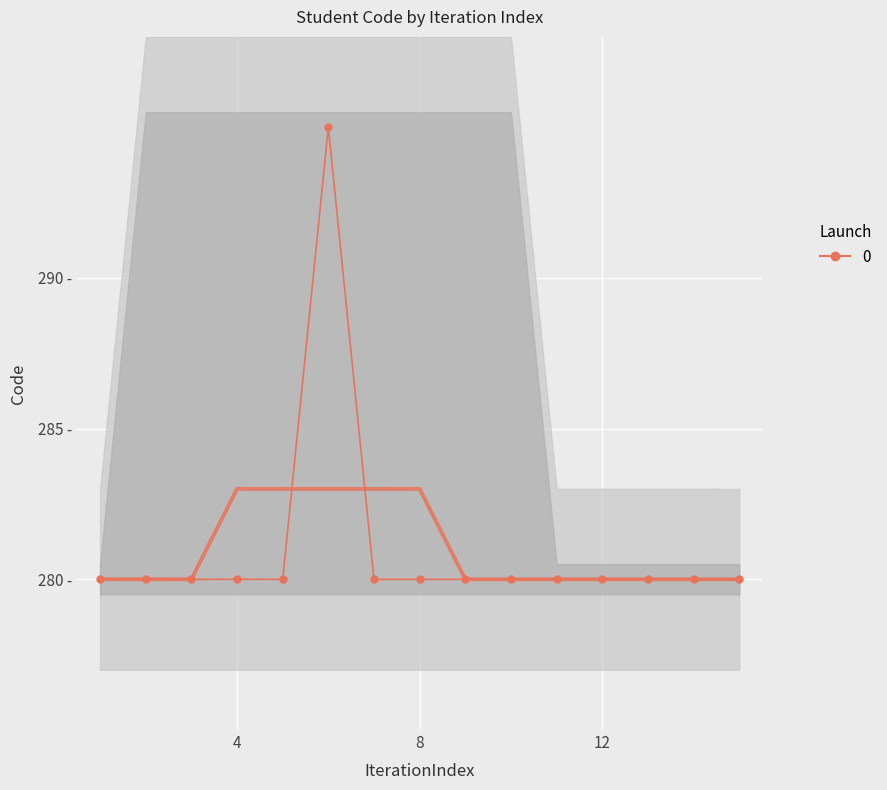

What is the value of the 3rd point from the left?

280.0